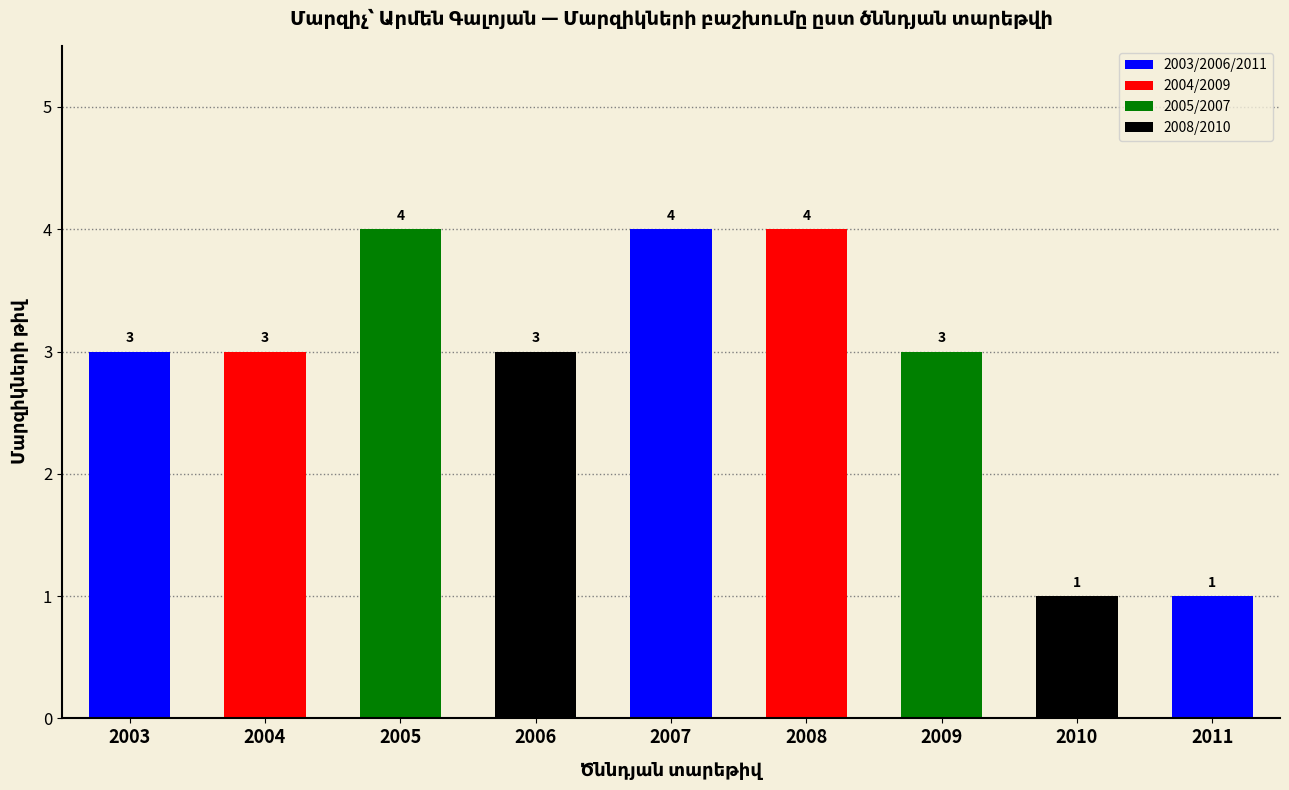

Reading left to right, extract all data points from this chart.

2003=3	2004=3	2005=4	2006=3	2007=4	2008=4	2009=3	2010=1	2011=1